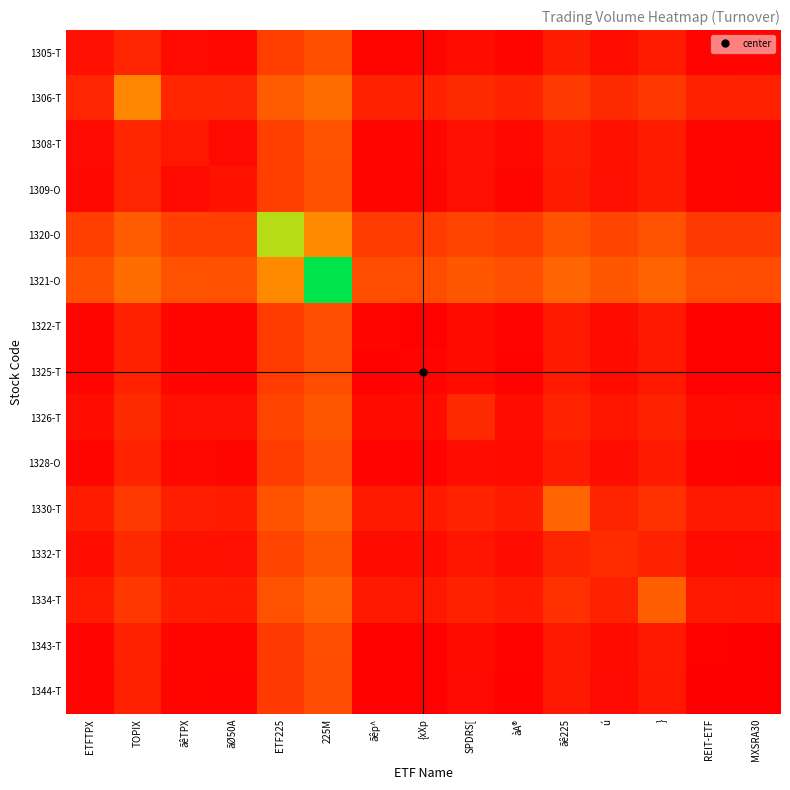

Reading left to right, list all the values displayed in this chart.

1305-T: ETFTPX=0.1	TOPIX=0.1	ãêTPX=0.0	ãØ50A=0.0	ETF225=0.2	225M=0.3	ãêp^=0.0	{xXp=0.0	SPDRS[=0.0	àA®=0.0	ãê225=0.1	ú
=0.1	}=0.1	REIT-ETF=0.0	MXSRA30=0.0
1306-T: ETFTPX=0.1	TOPIX=0.4	ãêTPX=0.1	ãØ50A=0.1	ETF225=0.3	225M=0.4	ãêp^=0.1	{xXp=0.1	SPDRS[=0.1	àA®=0.1	ãê225=0.2	ú
=0.1	}=0.2	REIT-ETF=0.1	MXSRA30=0.1
1308-T: ETFTPX=0.0	TOPIX=0.1	ãêTPX=0.1	ãØ50A=0.0	ETF225=0.2	225M=0.3	ãêp^=0.0	{xXp=0.0	SPDRS[=0.1	àA®=0.0	ãê225=0.1	ú
=0.1	}=0.1	REIT-ETF=0.0	MXSRA30=0.0
1309-O: ETFTPX=0.0	TOPIX=0.1	ãêTPX=0.0	ãØ50A=0.1	ETF225=0.2	225M=0.3	ãêp^=0.0	{xXp=0.0	SPDRS[=0.1	àA®=0.0	ãê225=0.1	ú
=0.1	}=0.1	REIT-ETF=0.0	MXSRA30=0.0
1320-O: ETFTPX=0.2	TOPIX=0.3	ãêTPX=0.2	ãØ50A=0.2	ETF225=0.8	225M=0.4	ãêp^=0.2	{xXp=0.2	SPDRS[=0.2	àA®=0.2	ãê225=0.3	ú
=0.2	}=0.3	REIT-ETF=0.2	MXSRA30=0.2
1321-O: ETFTPX=0.3	TOPIX=0.4	ãêTPX=0.3	ãØ50A=0.3	ETF225=0.4	225M=1.0	ãêp^=0.3	{xXp=0.3	SPDRS[=0.3	àA®=0.3	ãê225=0.3	ú
=0.3	}=0.3	REIT-ETF=0.3	MXSRA30=0.3
1322-T: ETFTPX=0.0	TOPIX=0.1	ãêTPX=0.0	ãØ50A=0.0	ETF225=0.2	225M=0.3	ãêp^=0.0	{xXp=0.0	SPDRS[=0.0	àA®=0.0	ãê225=0.1	ú
=0.0	}=0.1	REIT-ETF=0.0	MXSRA30=0.0
1325-T: ETFTPX=0.0	TOPIX=0.1	ãêTPX=0.0	ãØ50A=0.0	ETF225=0.2	225M=0.3	ãêp^=0.0	{xXp=0.0	SPDRS[=0.0	àA®=0.0	ãê225=0.1	ú
=0.0	}=0.1	REIT-ETF=0.0	MXSRA30=0.0
1326-T: ETFTPX=0.0	TOPIX=0.1	ãêTPX=0.1	ãØ50A=0.1	ETF225=0.2	225M=0.3	ãêp^=0.0	{xXp=0.0	SPDRS[=0.1	àA®=0.0	ãê225=0.1	ú
=0.1	}=0.1	REIT-ETF=0.0	MXSRA30=0.0
1328-O: ETFTPX=0.0	TOPIX=0.1	ãêTPX=0.0	ãØ50A=0.0	ETF225=0.2	225M=0.3	ãêp^=0.0	{xXp=0.0	SPDRS[=0.0	àA®=0.0	ãê225=0.1	ú
=0.0	}=0.1	REIT-ETF=0.0	MXSRA30=0.0
1330-T: ETFTPX=0.1	TOPIX=0.2	ãêTPX=0.1	ãØ50A=0.1	ETF225=0.3	225M=0.3	ãêp^=0.1	{xXp=0.1	SPDRS[=0.1	àA®=0.1	ãê225=0.3	ú
=0.1	}=0.2	REIT-ETF=0.1	MXSRA30=0.1
1332-T: ETFTPX=0.1	TOPIX=0.1	ãêTPX=0.1	ãØ50A=0.1	ETF225=0.2	225M=0.3	ãêp^=0.0	{xXp=0.0	SPDRS[=0.1	àA®=0.0	ãê225=0.1	ú
=0.1	}=0.1	REIT-ETF=0.0	MXSRA30=0.0
1334-T: ETFTPX=0.1	TOPIX=0.2	ãêTPX=0.1	ãØ50A=0.1	ETF225=0.3	225M=0.3	ãêp^=0.1	{xXp=0.1	SPDRS[=0.1	àA®=0.1	ãê225=0.2	ú
=0.1	}=0.3	REIT-ETF=0.1	MXSRA30=0.1
1343-T: ETFTPX=0.0	TOPIX=0.1	ãêTPX=0.0	ãØ50A=0.0	ETF225=0.2	225M=0.3	ãêp^=0.0	{xXp=0.0	SPDRS[=0.0	àA®=0.0	ãê225=0.1	ú
=0.0	}=0.1	REIT-ETF=0.0	MXSRA30=0.0
1344-T: ETFTPX=0.0	TOPIX=0.1	ãêTPX=0.0	ãØ50A=0.0	ETF225=0.2	225M=0.3	ãêp^=0.0	{xXp=0.0	SPDRS[=0.0	àA®=0.0	ãê225=0.1	ú
=0.0	}=0.1	REIT-ETF=0.0	MXSRA30=0.0